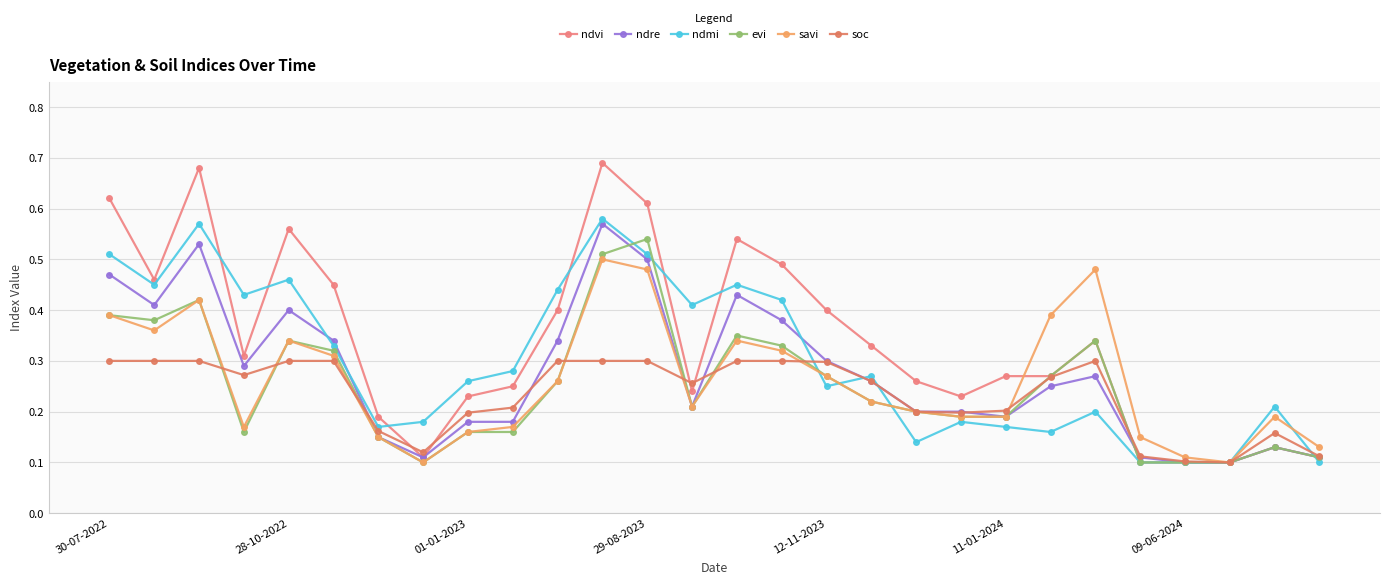

How many interior local peaks does the soc series have?

2